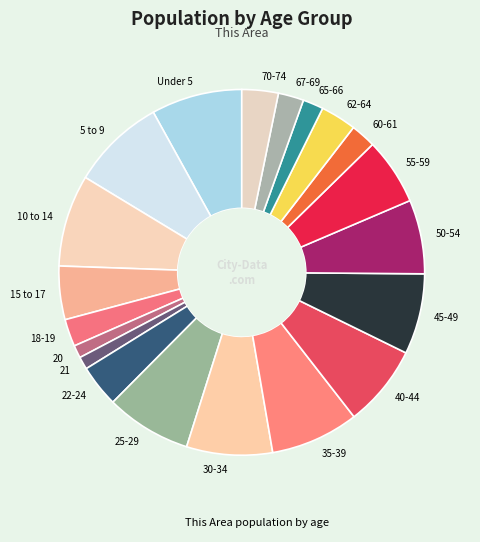

Is there any slice that represents more than half of the pie?

No